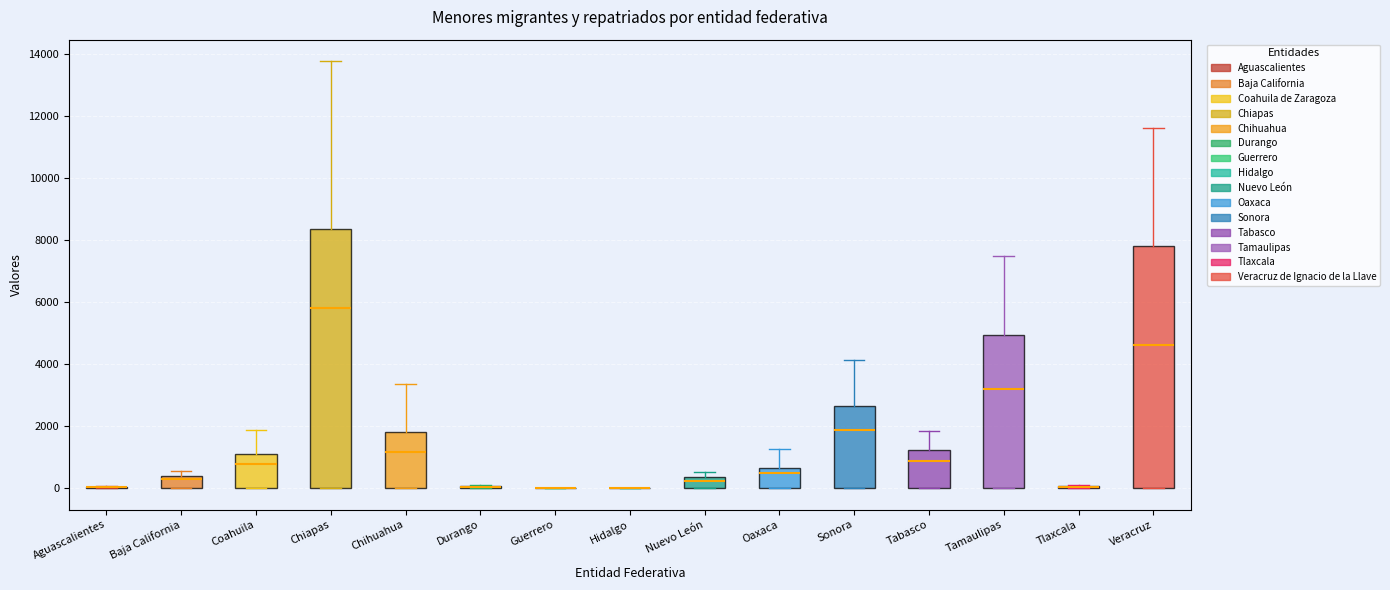

Comparing the boxes themselves (not the whiskers), which one is the tallest?

Chiapas